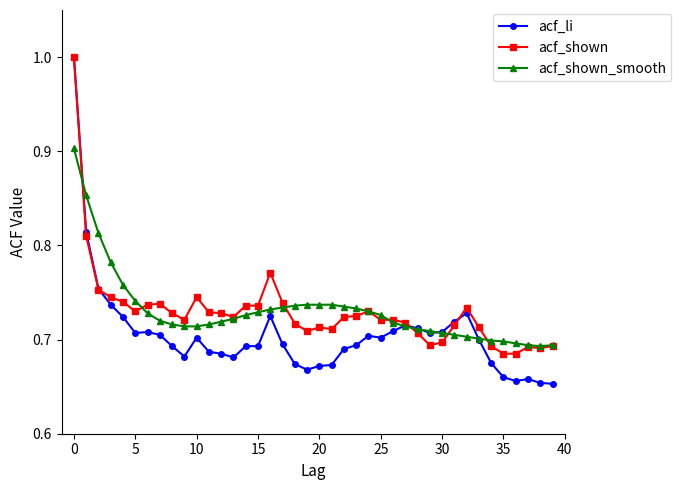

What is the greatest value displayed?

1.0